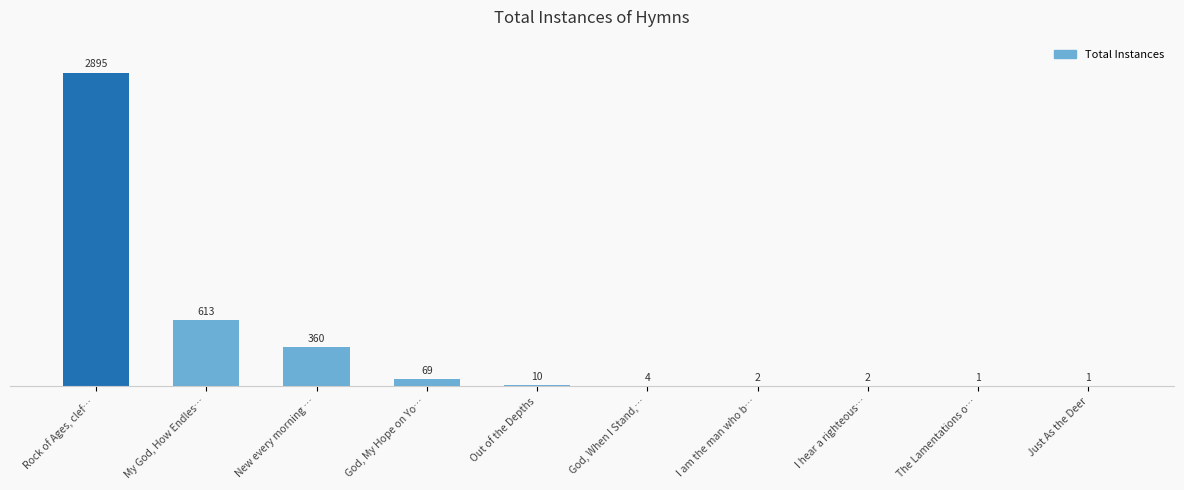

What is the sum of the values at Just As the Deer and God, When I Stand,…?

5